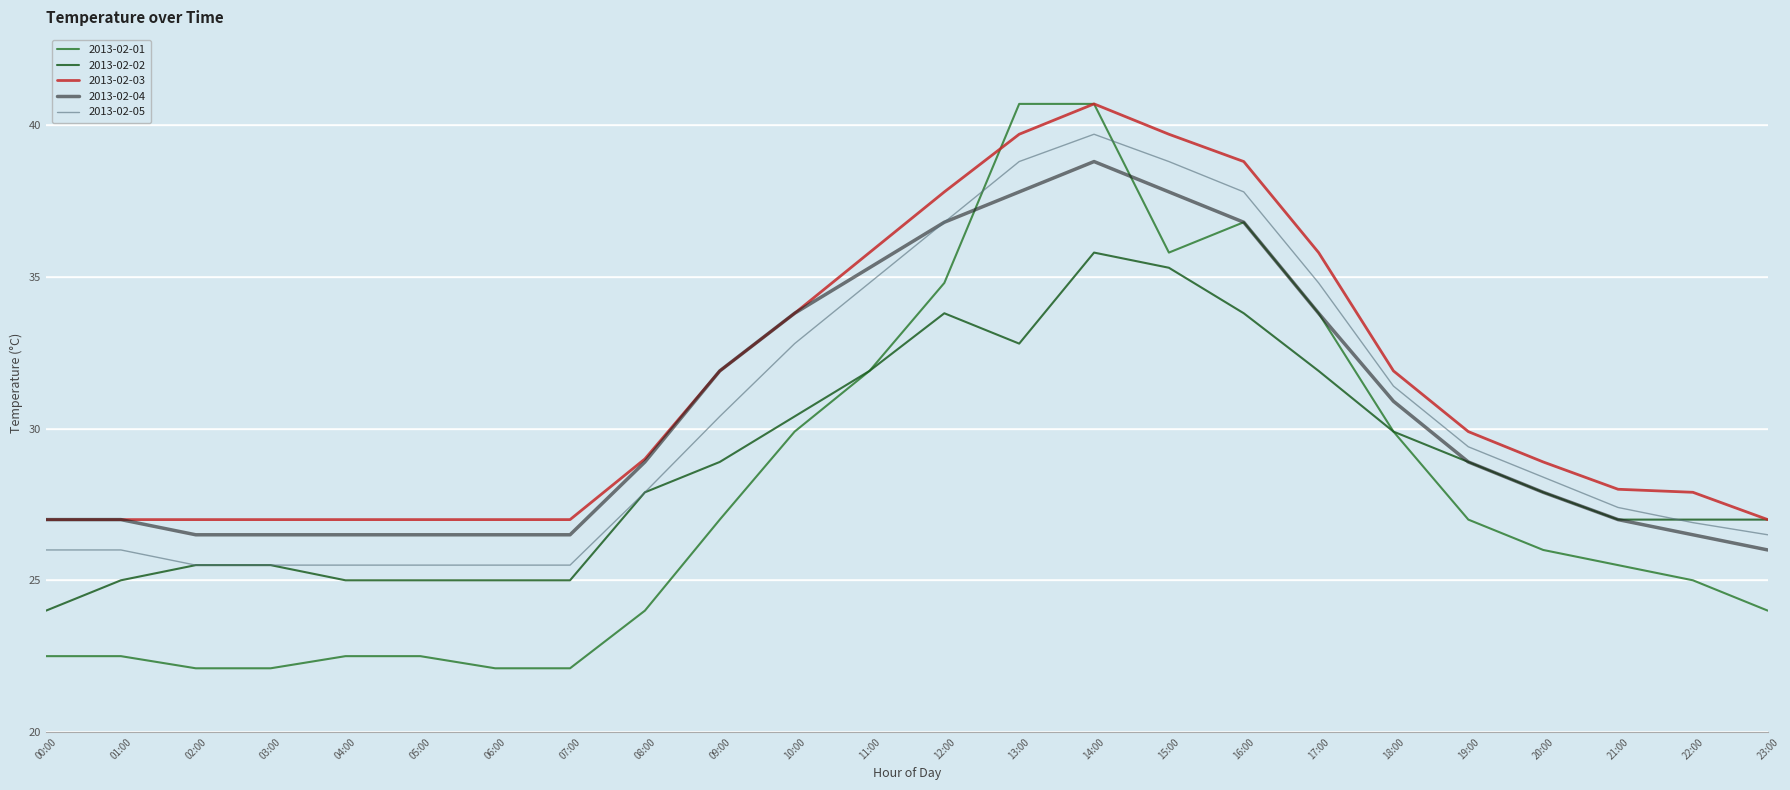

What are all the series names shown in the legend?

2013-02-01, 2013-02-02, 2013-02-03, 2013-02-04, 2013-02-05